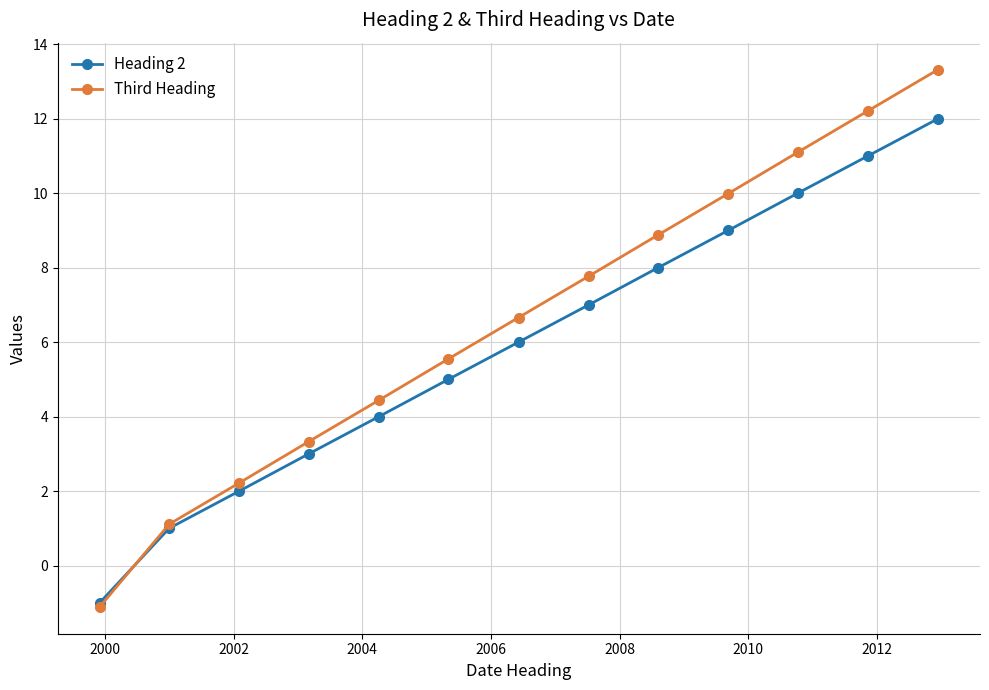

What is the sum of all Third Heading values?

85.5